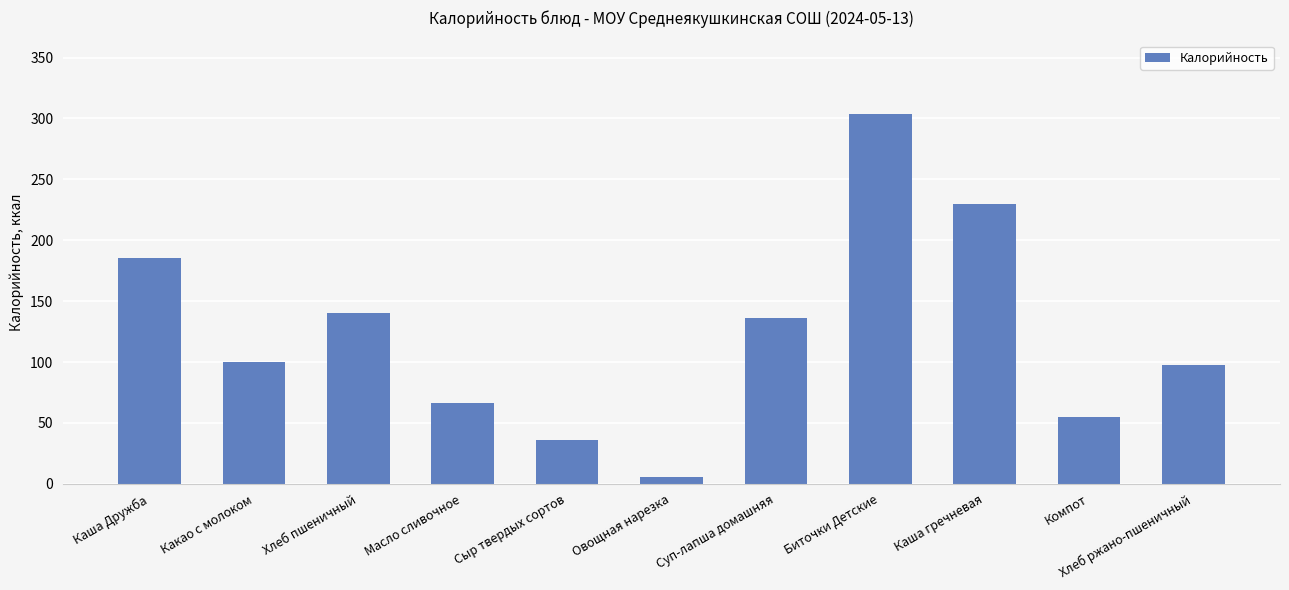

What is the value of the 3rd bar from the left?

140.6